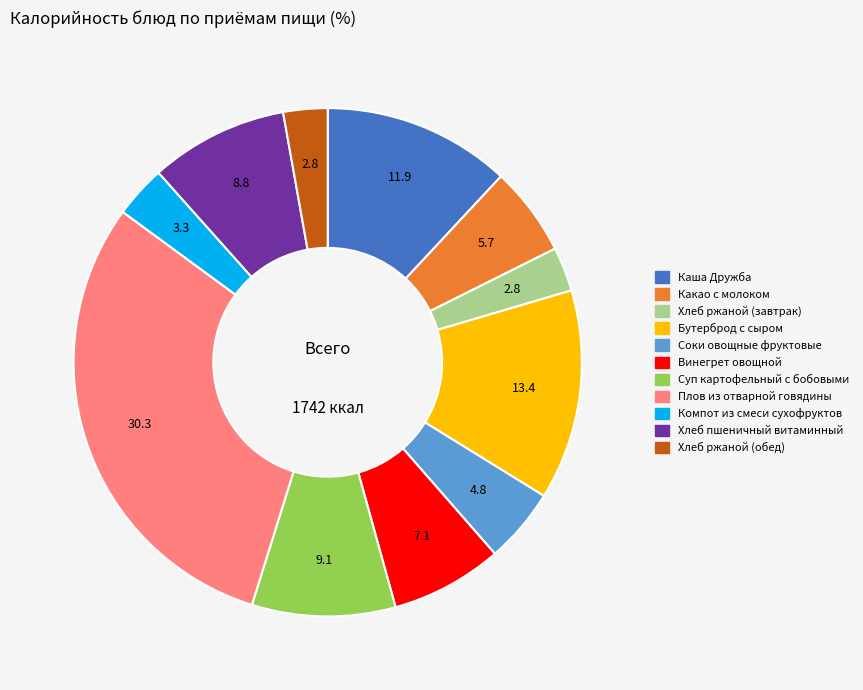

Does any single category account for the majority?

No